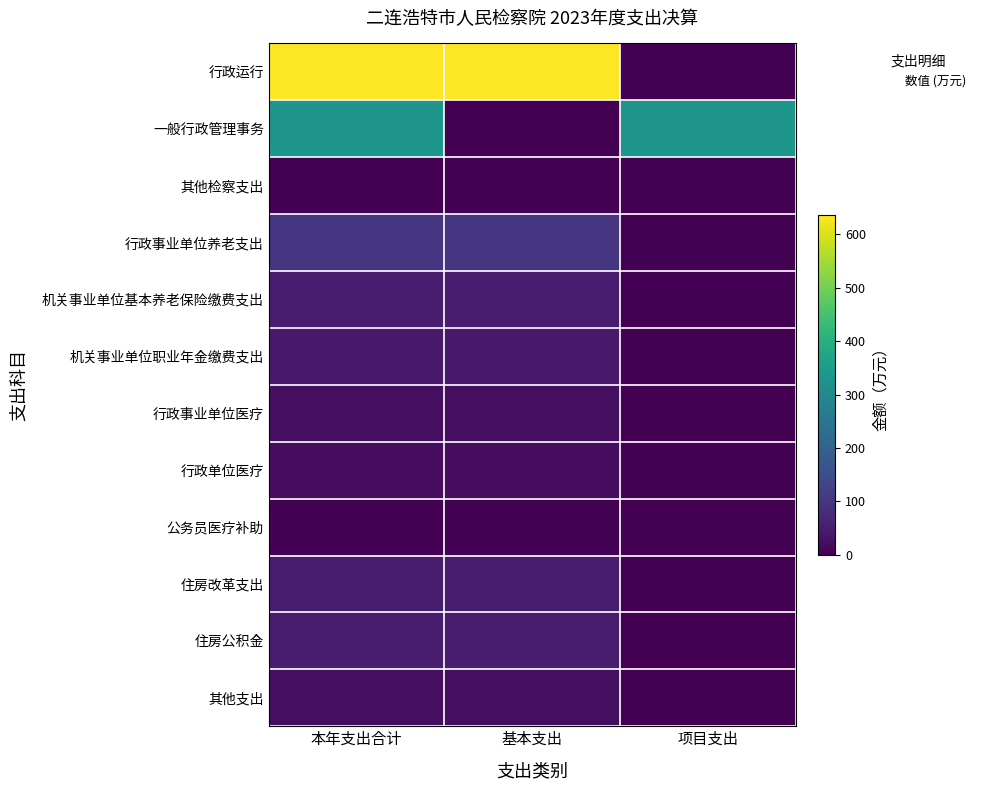

Rank the series by their maximum value, from lowest to highest.

其他检察支出, 公务员医疗补助, 行政单位医疗, 其他支出, 行政事业单位医疗, 机关事业单位职业年金缴费支出, 住房改革支出, 住房公积金, 机关事业单位基本养老保险缴费支出, 行政事业单位养老支出, 一般行政管理事务, 行政运行